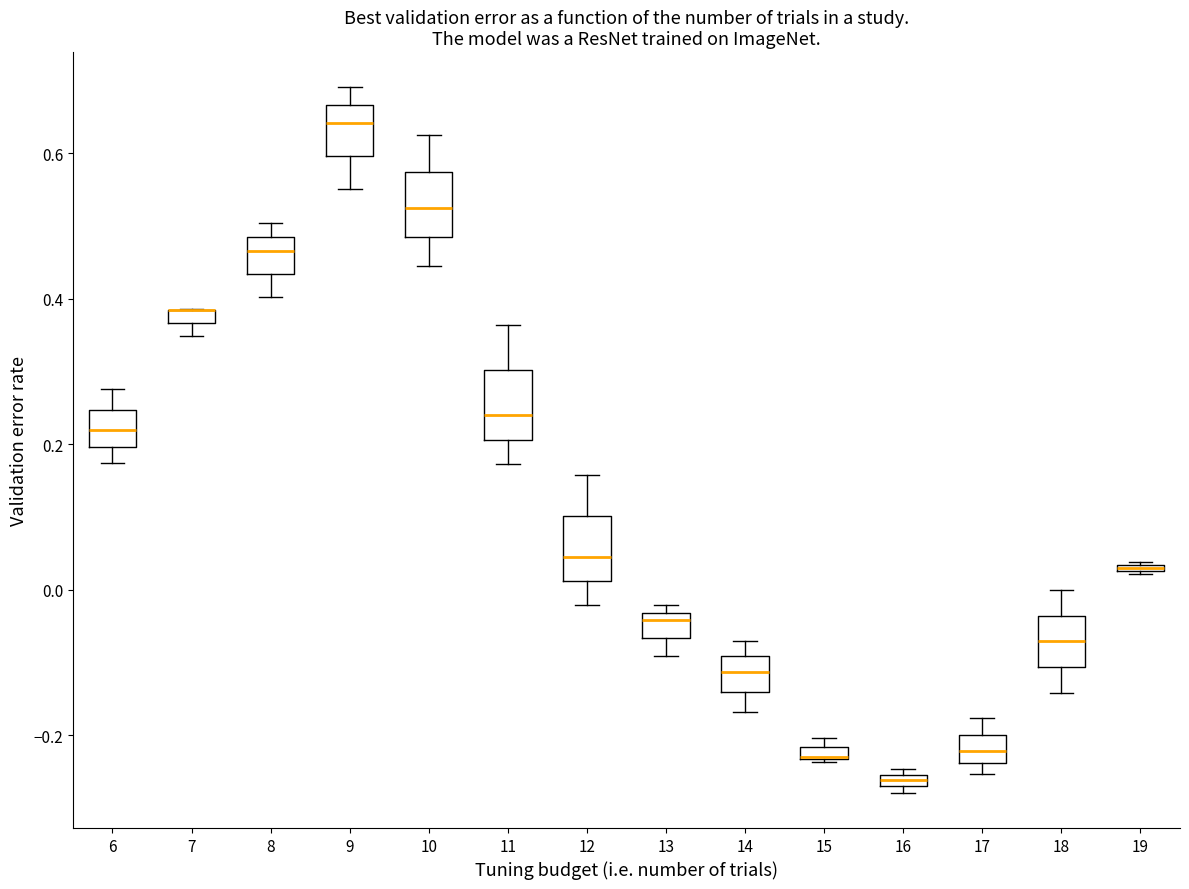

Where does the median line of the box at x = 6 sit on the y-axis? The values are not printed on the chart, so give them approximately, as read against the axis.

0.22